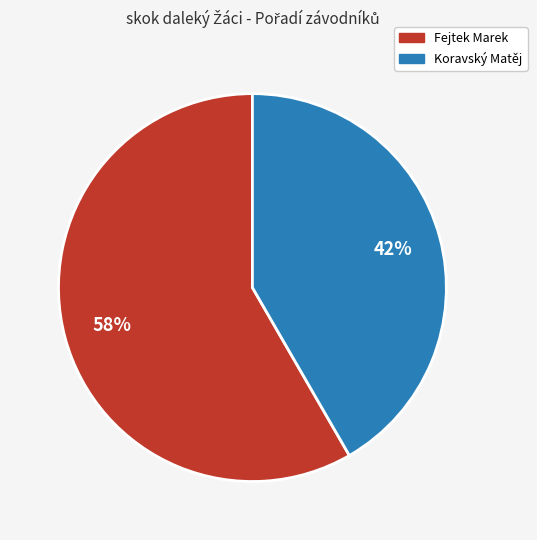

Is there any slice that represents more than half of the pie?

Yes